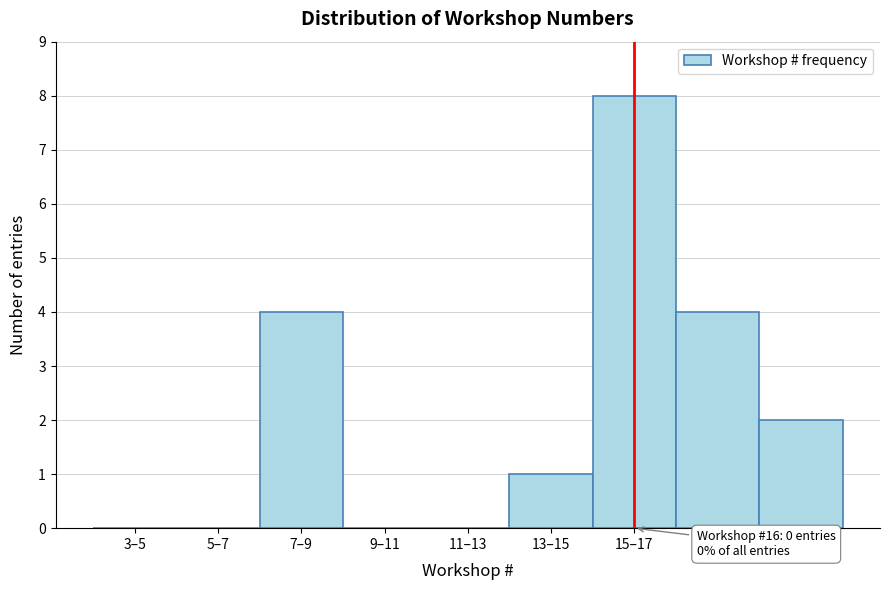

Reading left to right, transcribe all the data shown in this chart.

3–5=0	5–7=0	7–9=4	9–11=0	11–13=0	13–15=1	15–17=8	17–19=4	19–21=2